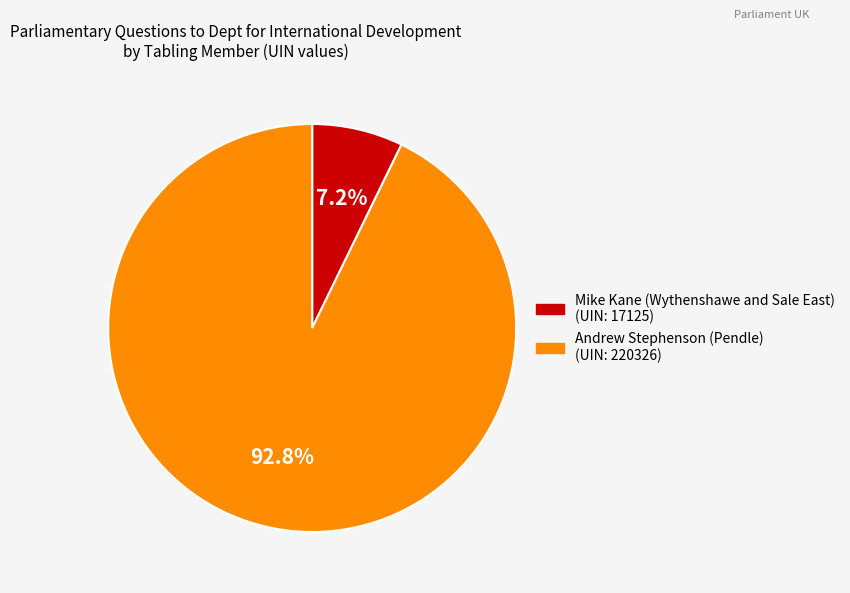

Rank the categories by value from lowest to highest.

Mike Kane (Wythenshawe and Sale East), Andrew Stephenson (Pendle)